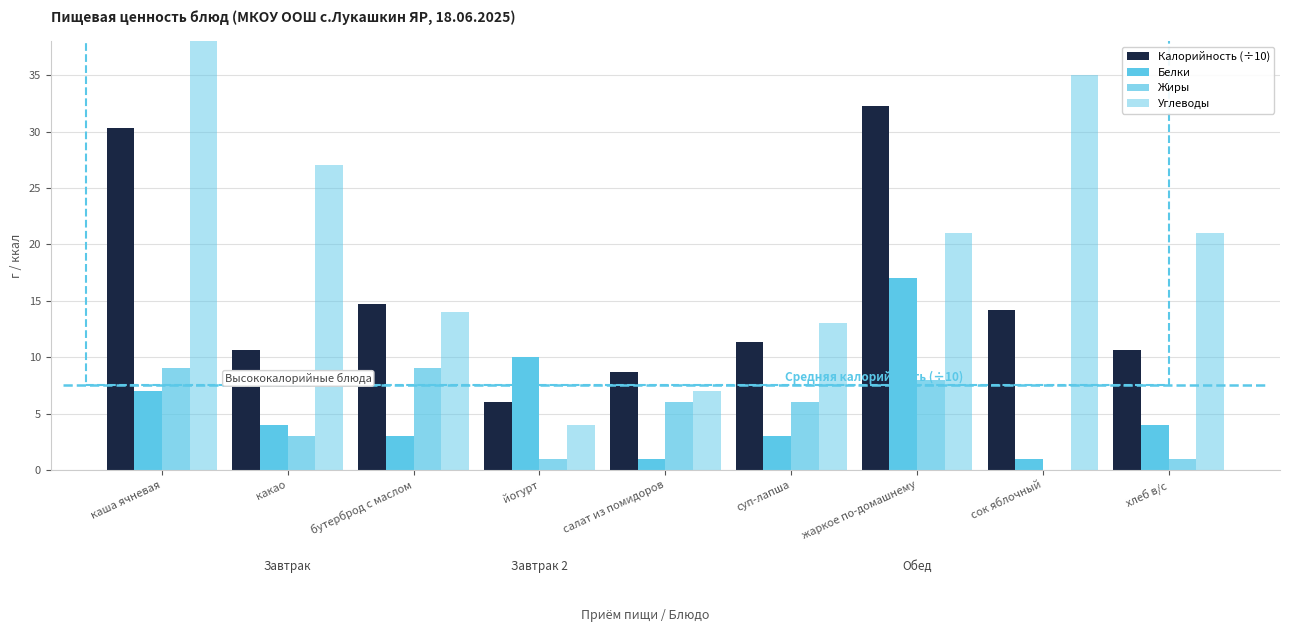

What is the spread (max minus min) of values at какао?

24.0